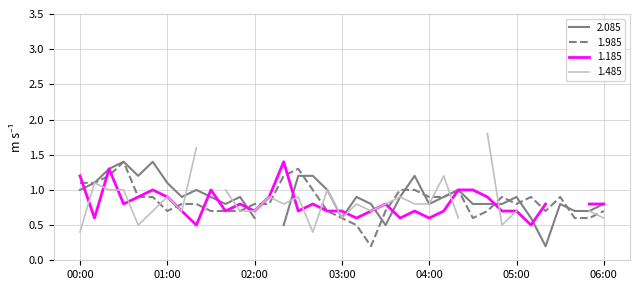

In 2.085, how many points are lower than both neighbors (excluding endpoints)?

9